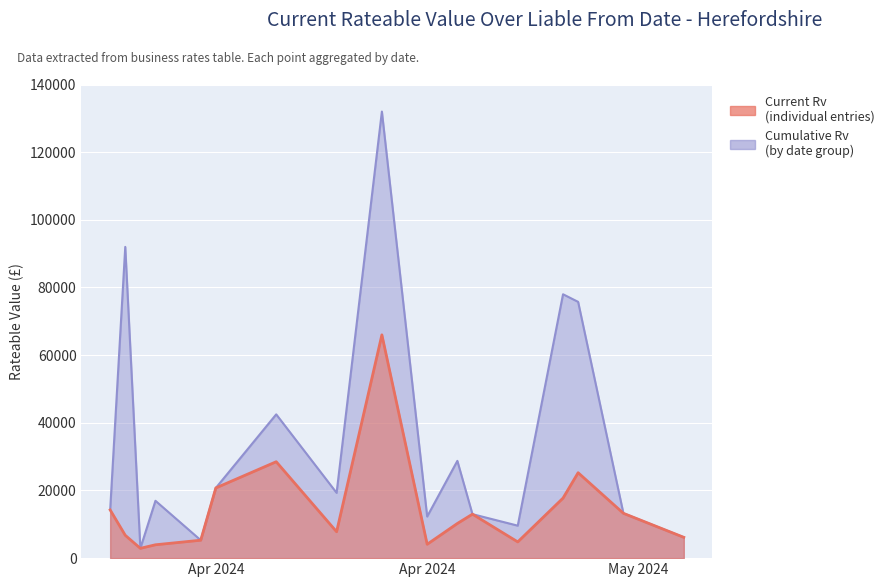

True or false: Cumulative Rv and Current Rv intersect in this chart.

False